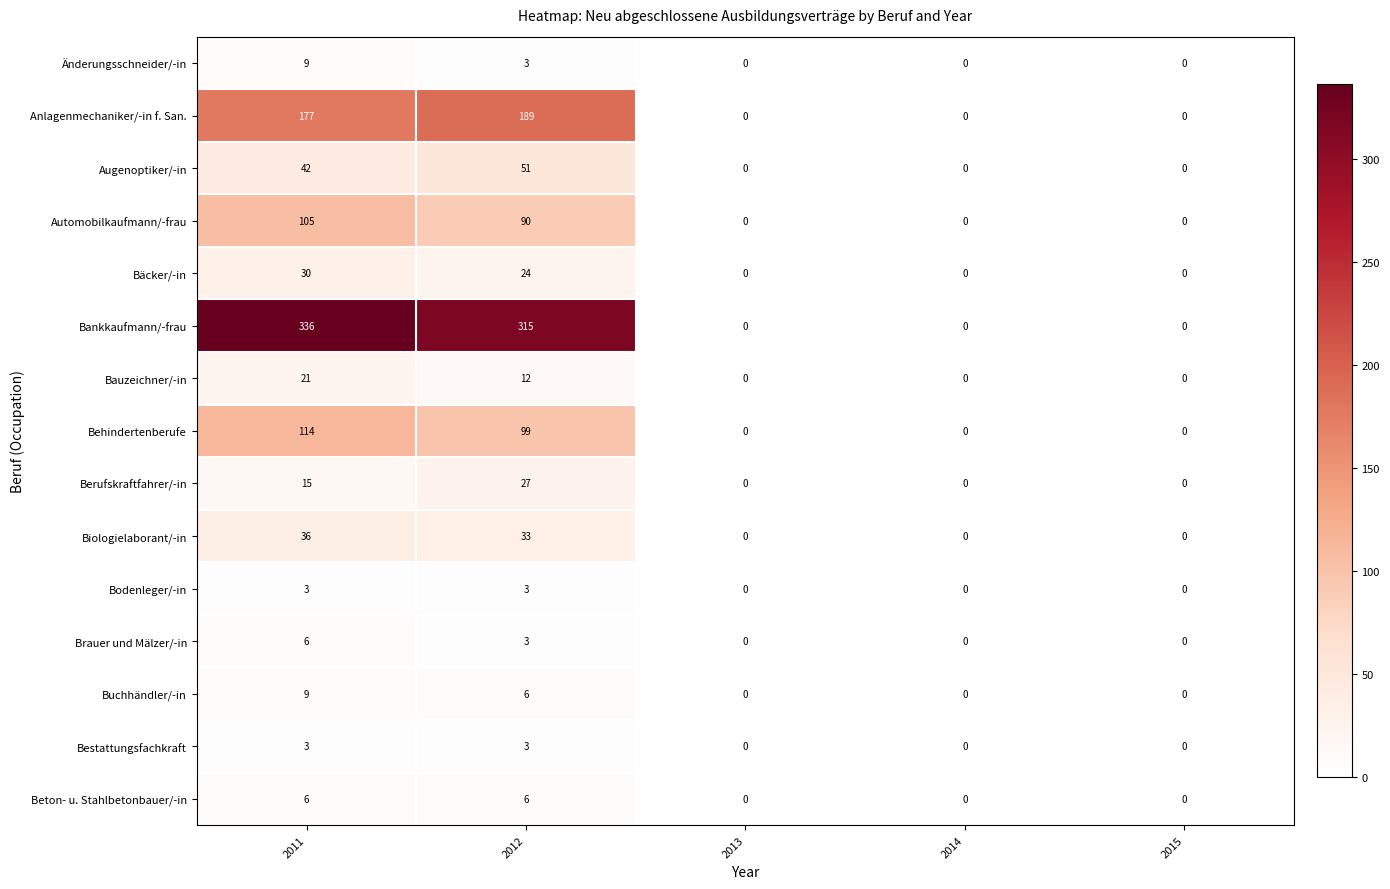

What is the average value of the Biologielaborant/-in series?

14